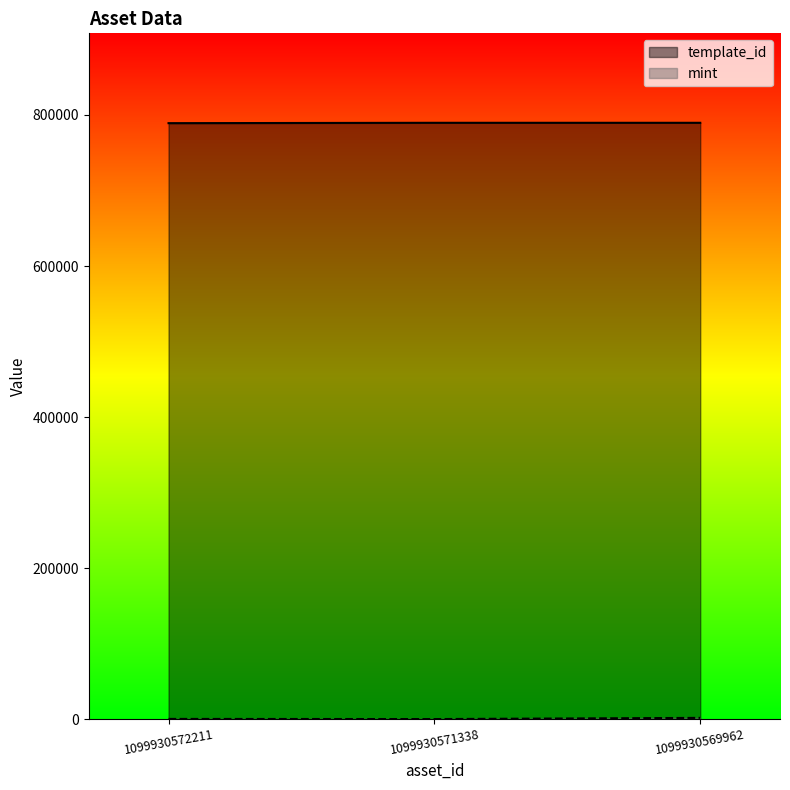

What is the sum of the mint values at 1099930571338 and 1099930569962?

1939